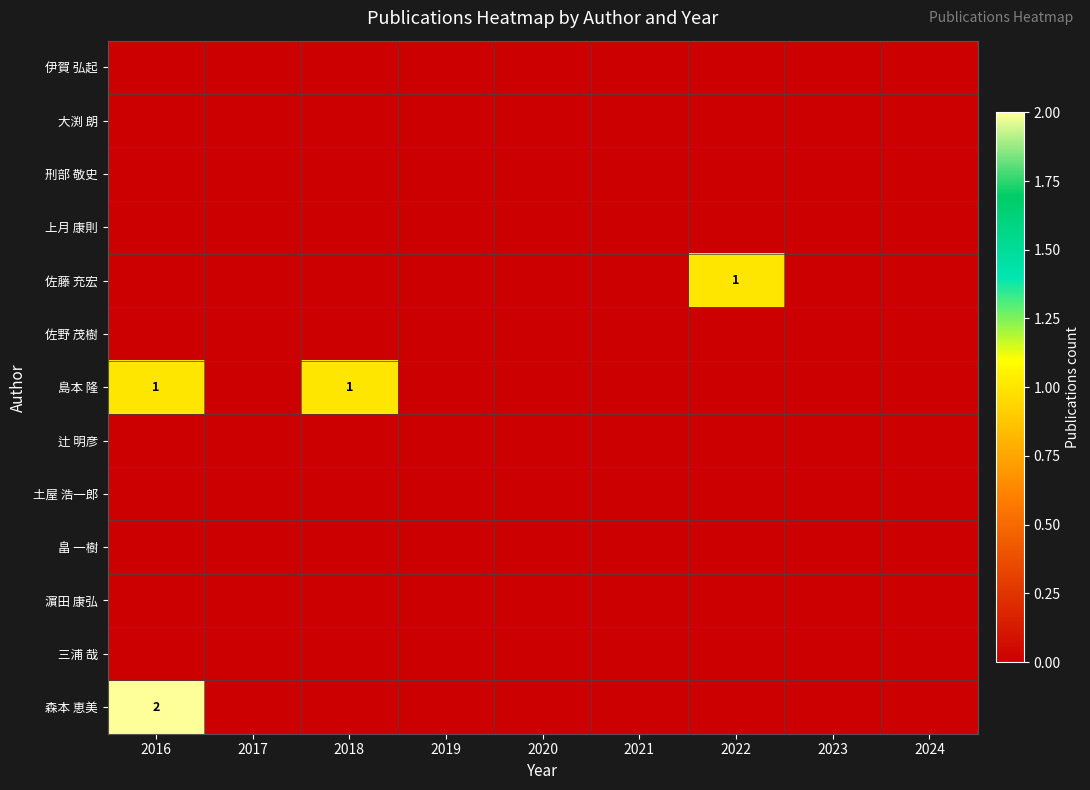

Which has a higher value, 2022 or 2020?

2022